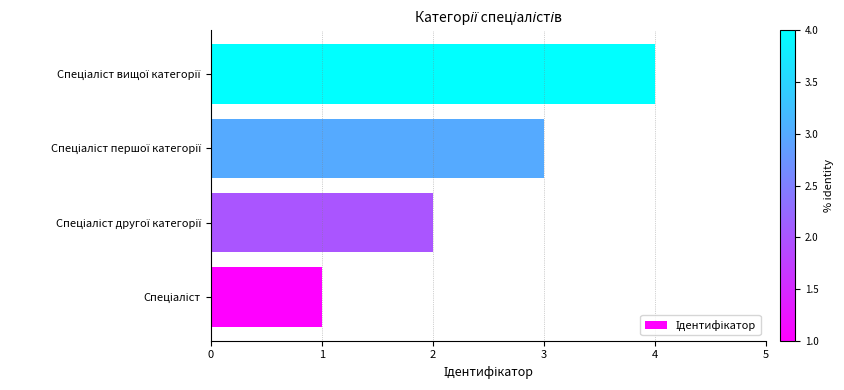

What is the greatest value displayed?

4